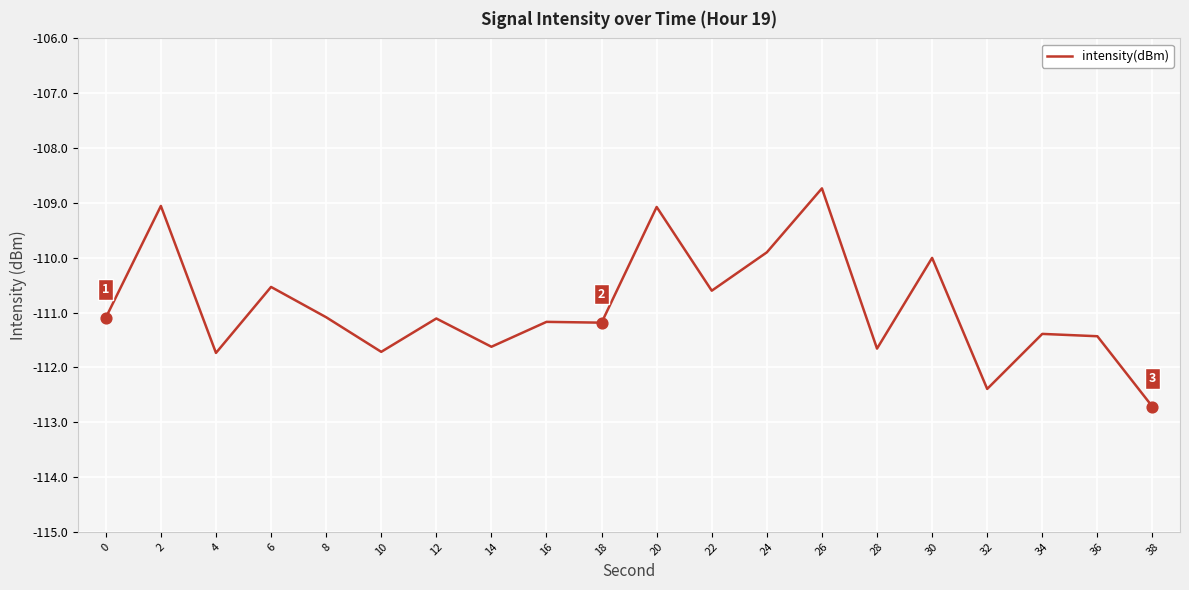

What is the change in value from 12 to 38?

-1.6